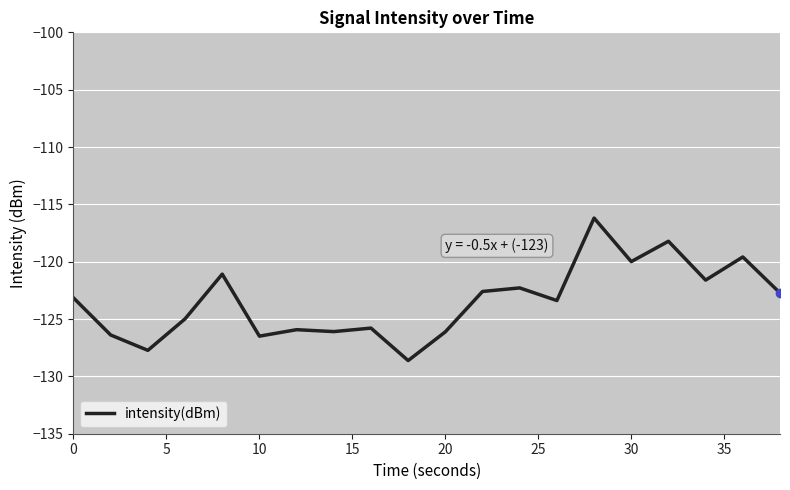

How many distinct data groups are displayed?

1